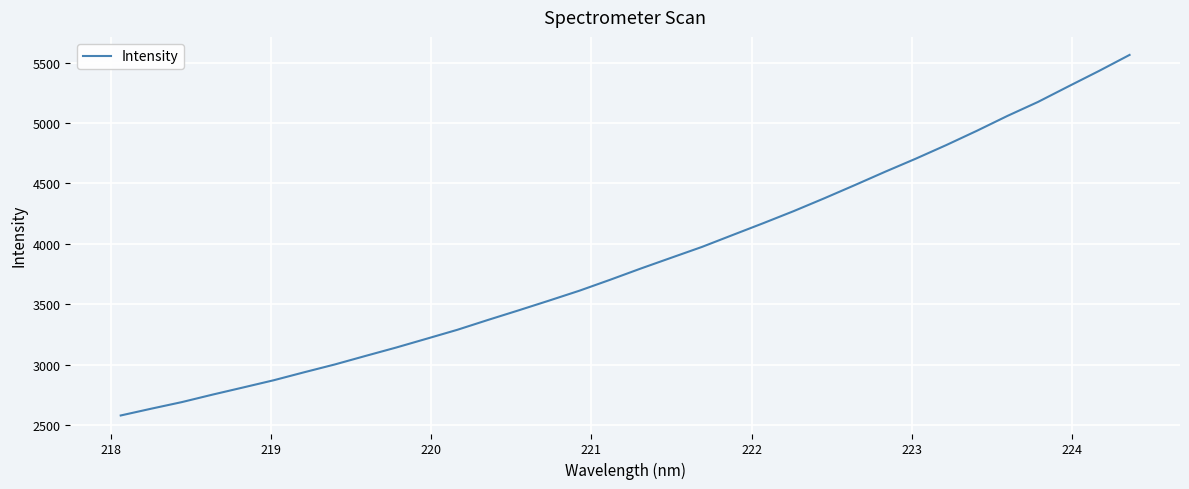

What is the greatest value displayed?

5564.0